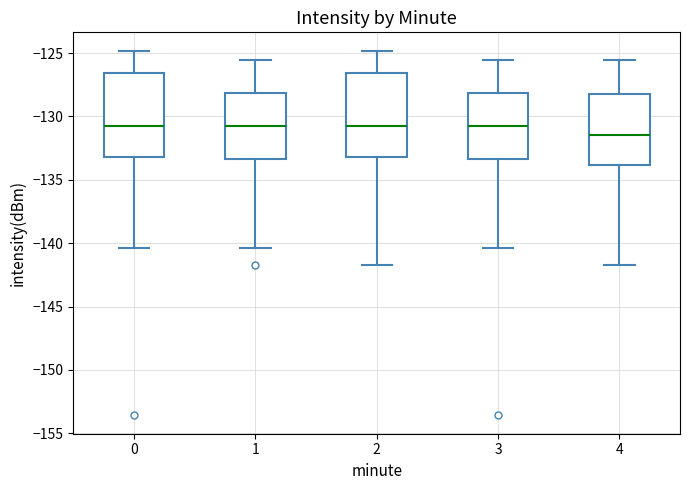

Where does the median line of the box at x = 1 sit on the y-axis? The values are not printed on the chart, so give them approximately, as read against the axis.

-131.0